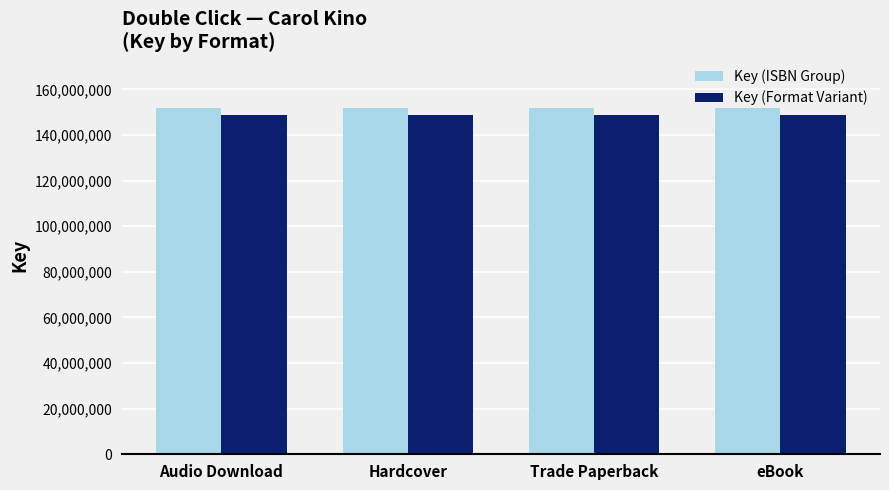

What is the spread (max minus min) of values at Trade Paperback?

3033089.8